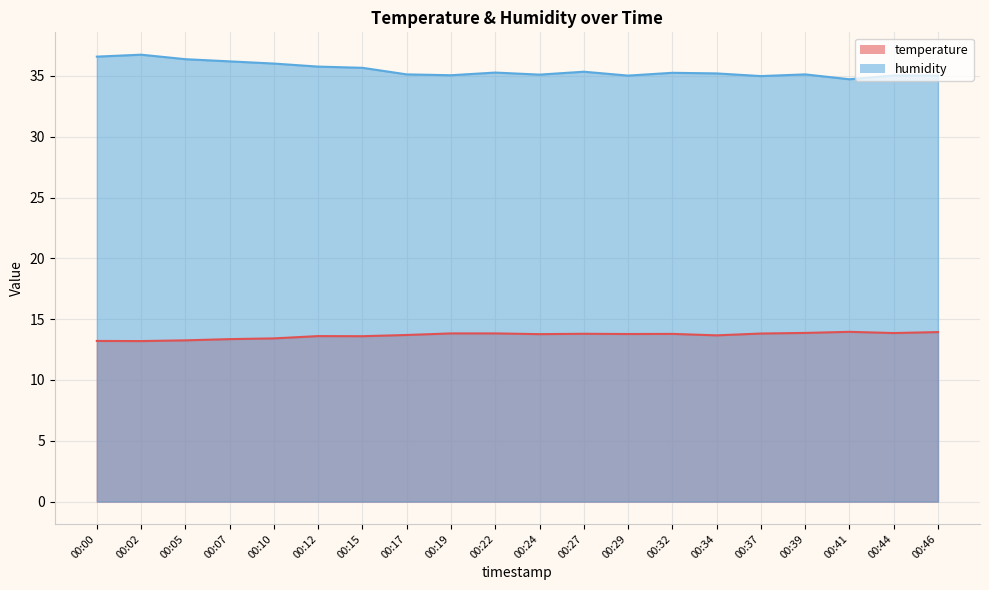

True or false: temperature and humidity cross at least once.

False